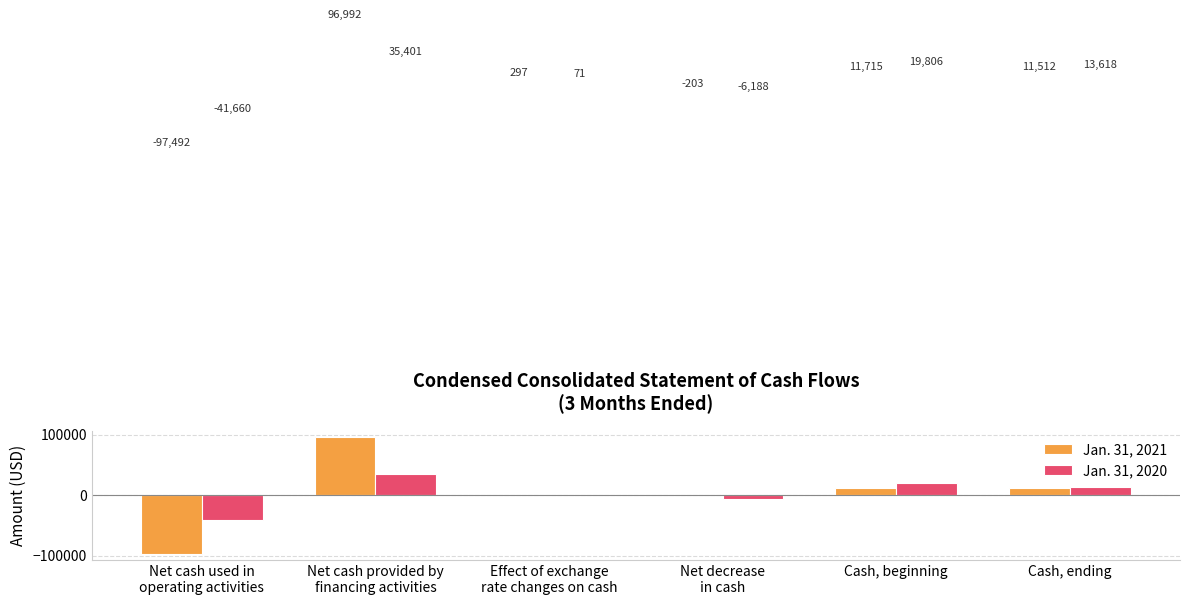

What is the approximate value of Jan. 31, 2020 at Net decrease
in cash, to the nearest 50?

-6200